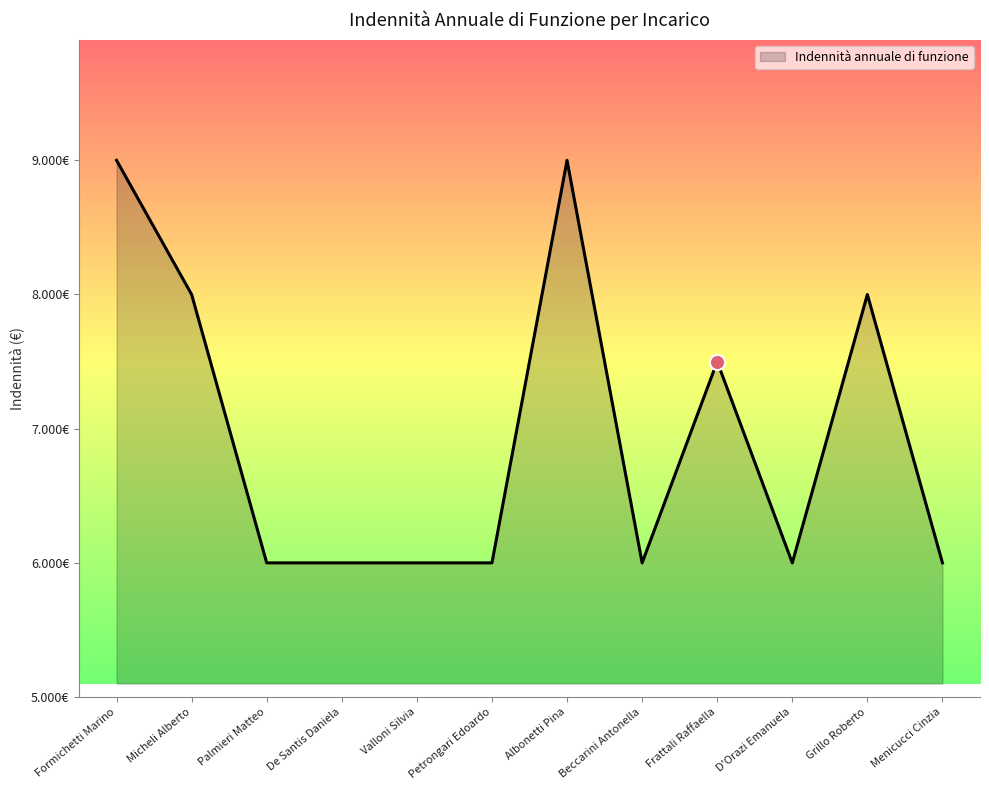

Is this an area chart (filled region under the line)?

Yes